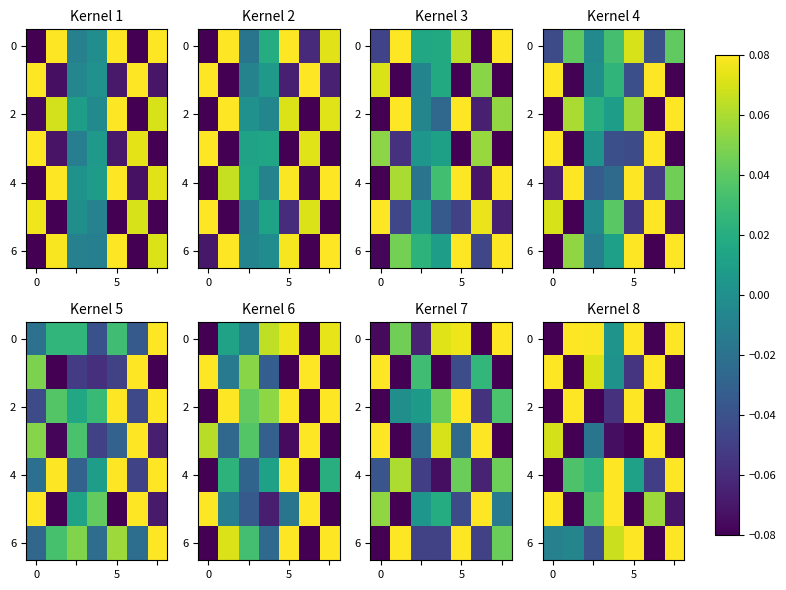

Which category has the highest value across all series?

5